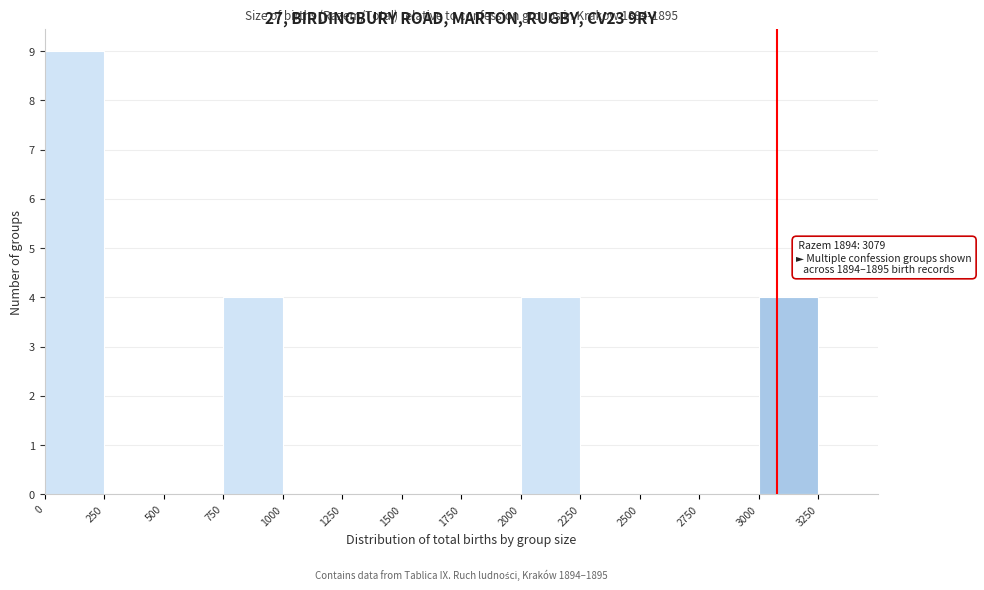

Which range on the x-axis has the tallest bar?

0 to 250